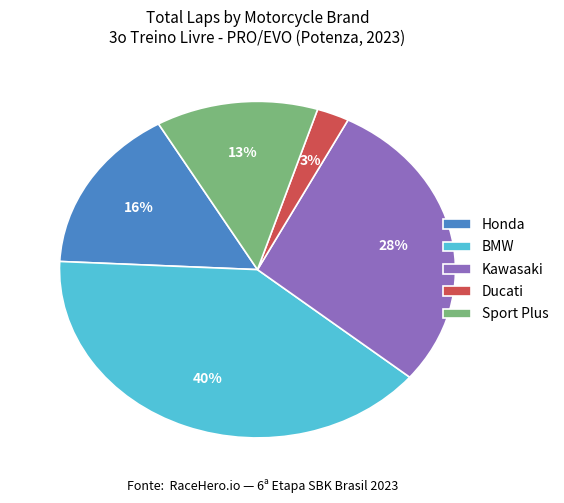

How many slices are in this pie chart?

5